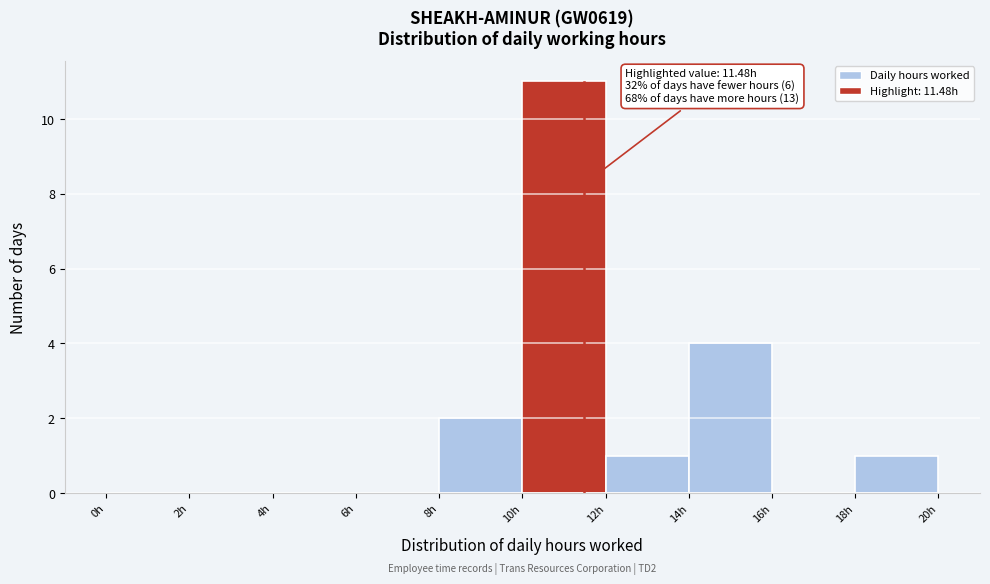

Which range on the x-axis has the tallest bar?

10 to 12